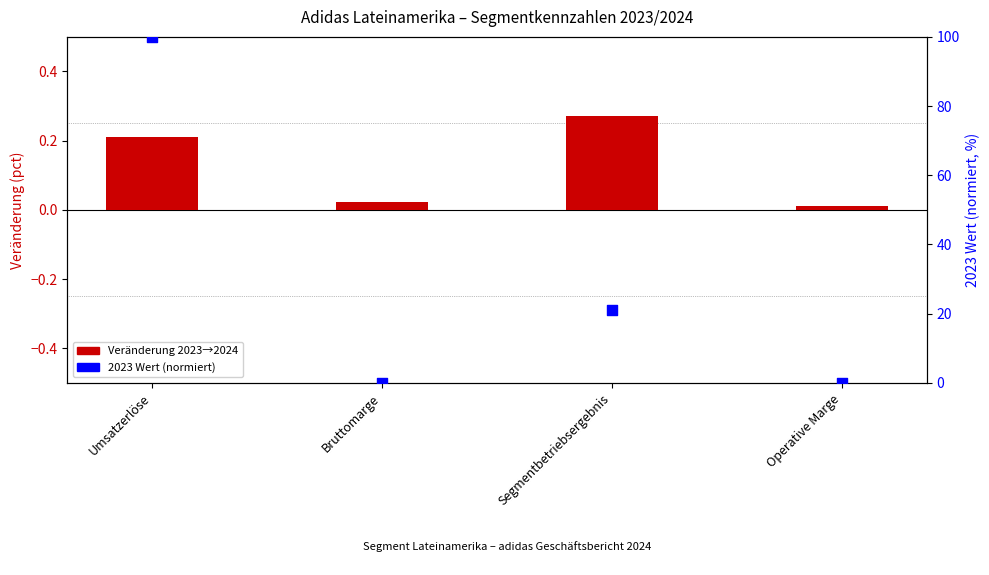

Which series reaches the minimum Y coordinate?

2023 value (normalized)